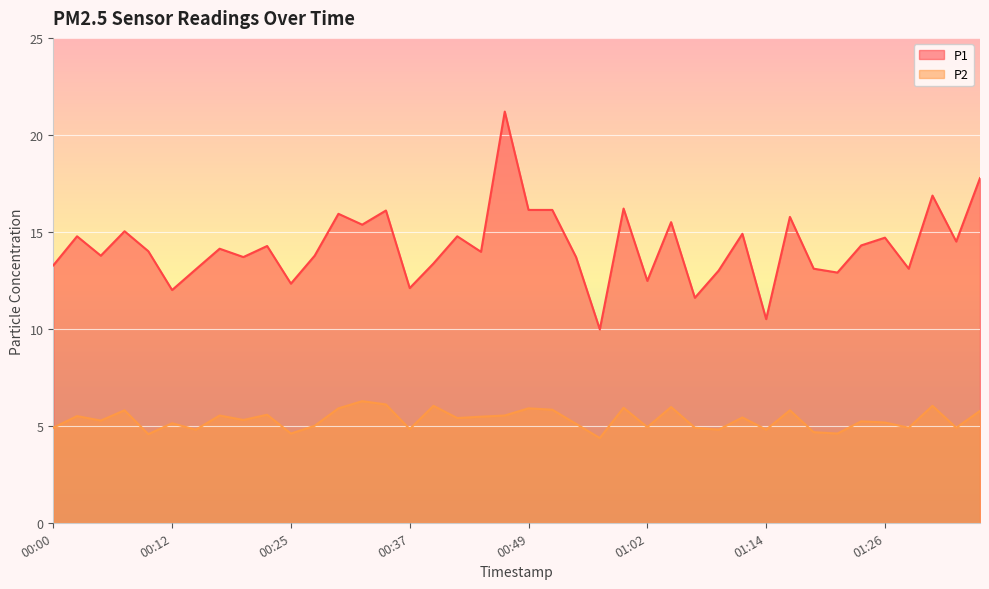

What is the label of the 16th point from the right?

00:59